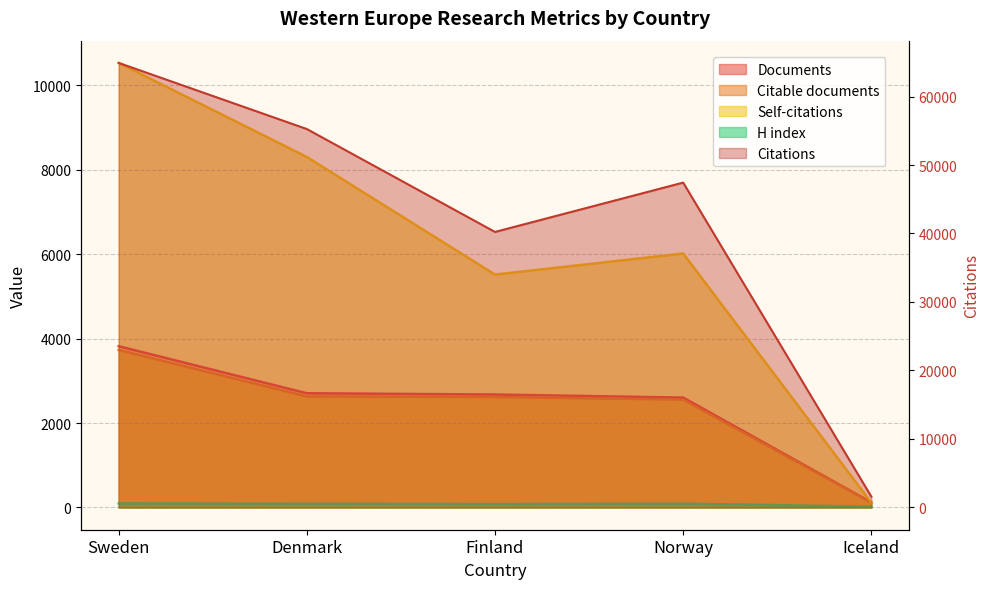

At how many categories does at least one series exceed 6358?

4